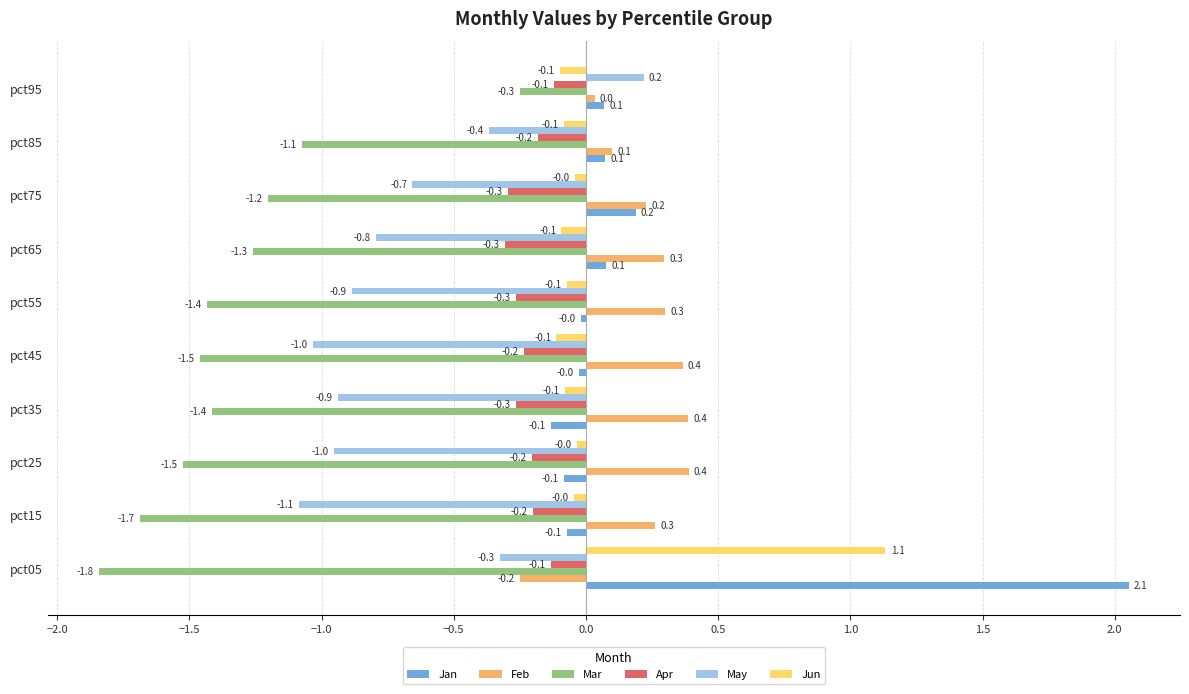

What is the difference between the maximum and minimum values in the Jan series?

2.2